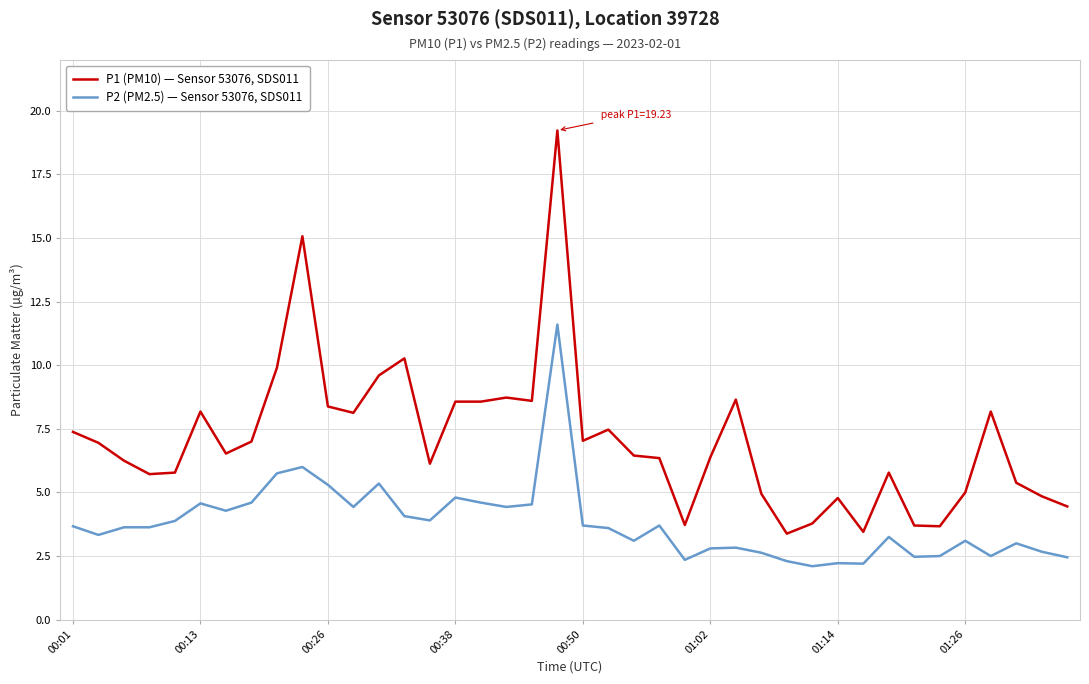

Which series has the largest range (max minus min)?

P1 (PM10) — Sensor 53076, SDS011